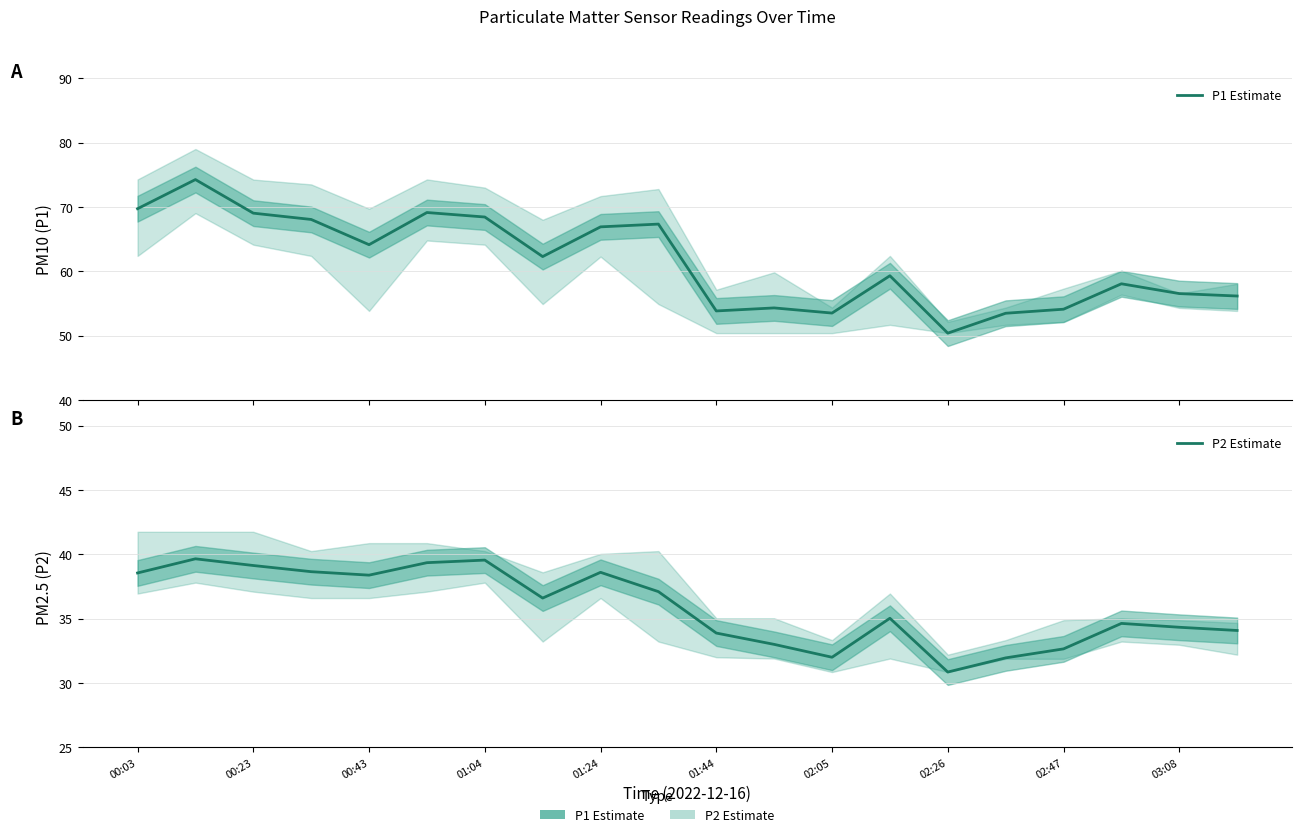

Does the chart display data point markers on the line(s)?

No